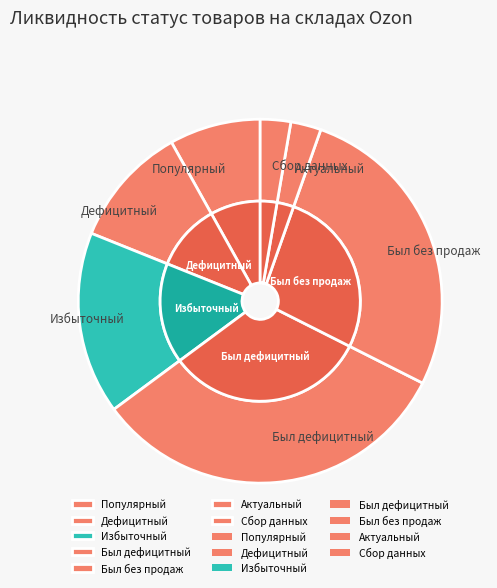

To the nearest percent, what percentage of the pie is Популярный?

8%